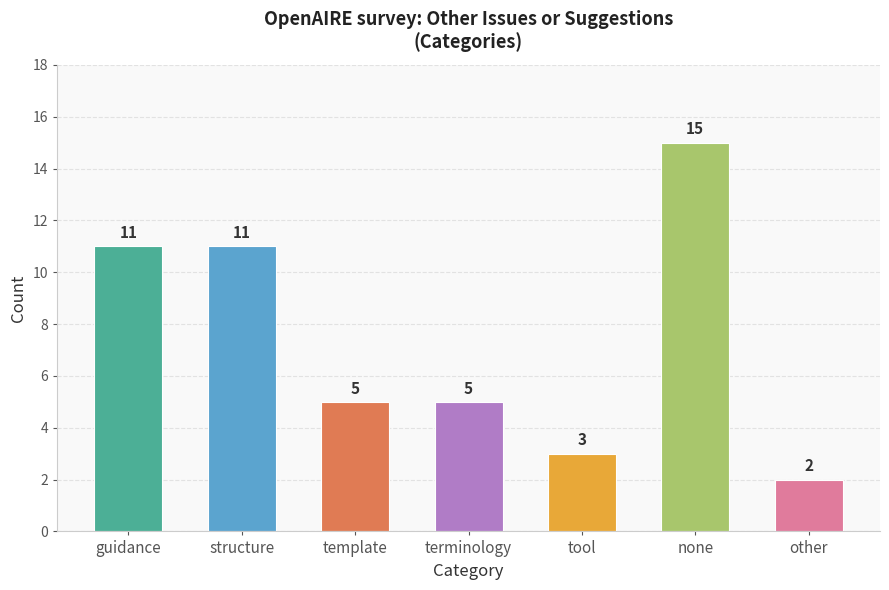

Is it true that the value at structure is 11?

True